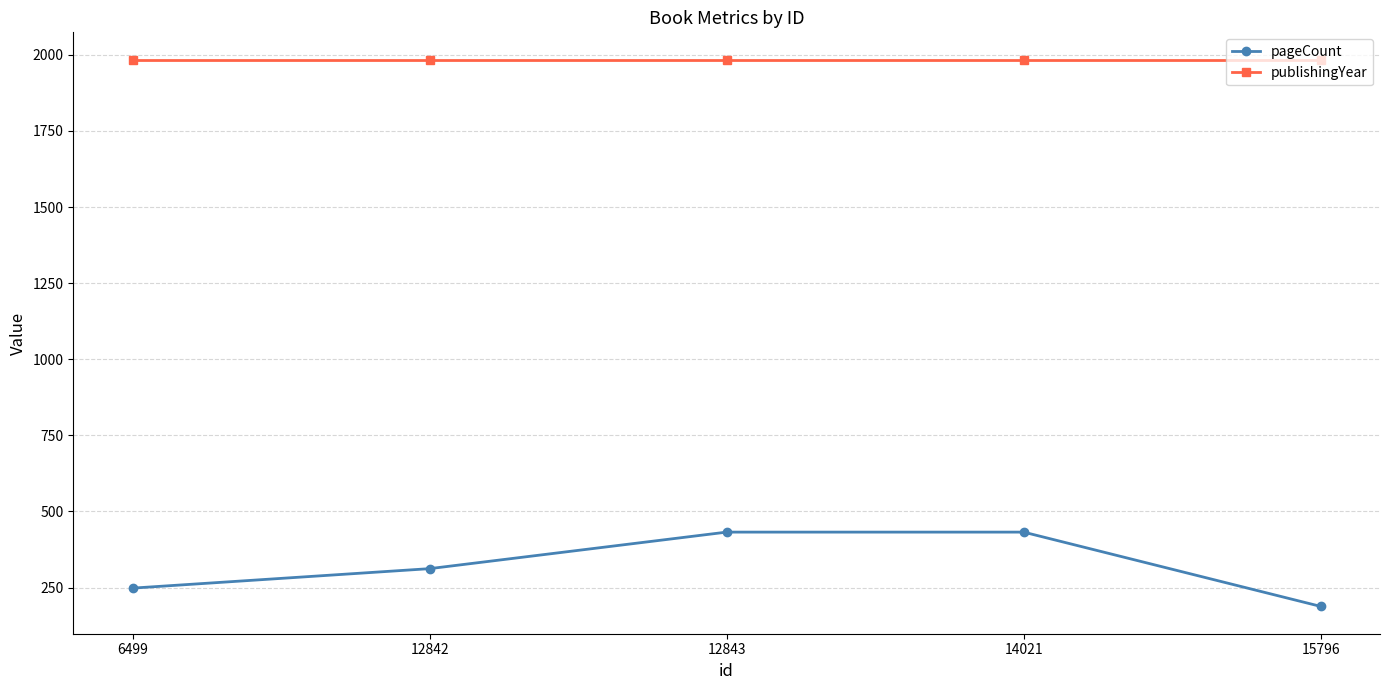

Which series has the largest total across all categories?

publishingYear